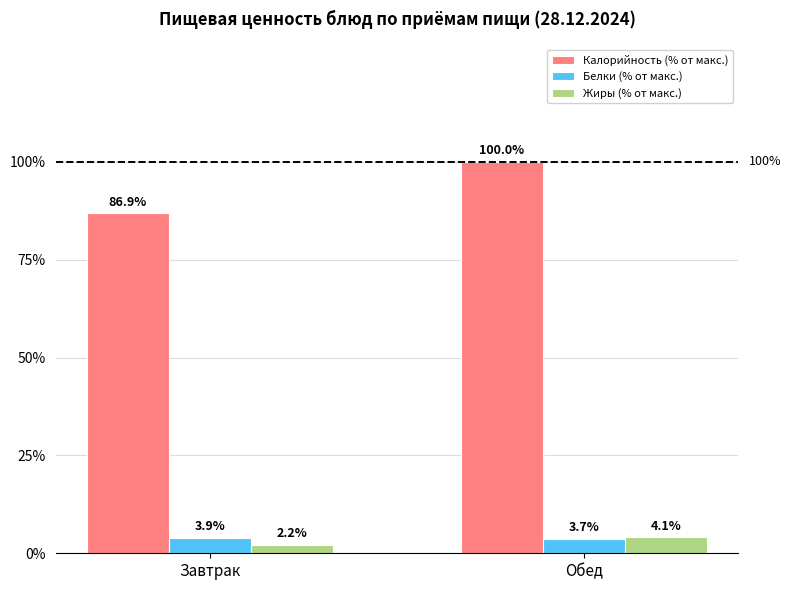

Reading right to left, what are all the values shown in this chart?

Калорийность (% от макс.): Обед=100.0	Завтрак=86.9
Белки (% от макс.): Обед=3.7	Завтрак=3.9
Жиры (% от макс.): Обед=4.1	Завтрак=2.2